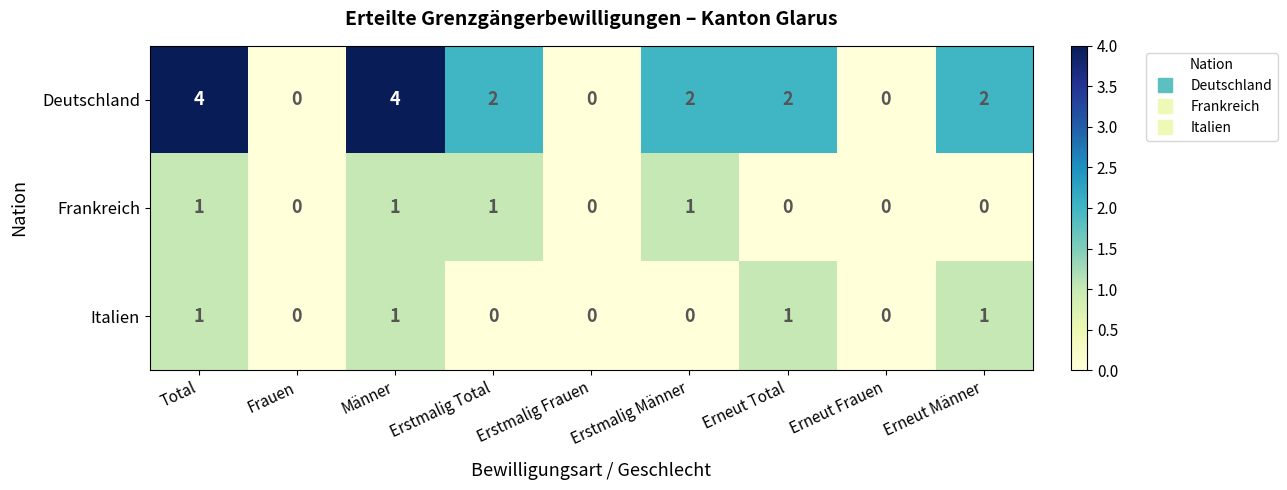

What is the sum of all Frankreich values?

4